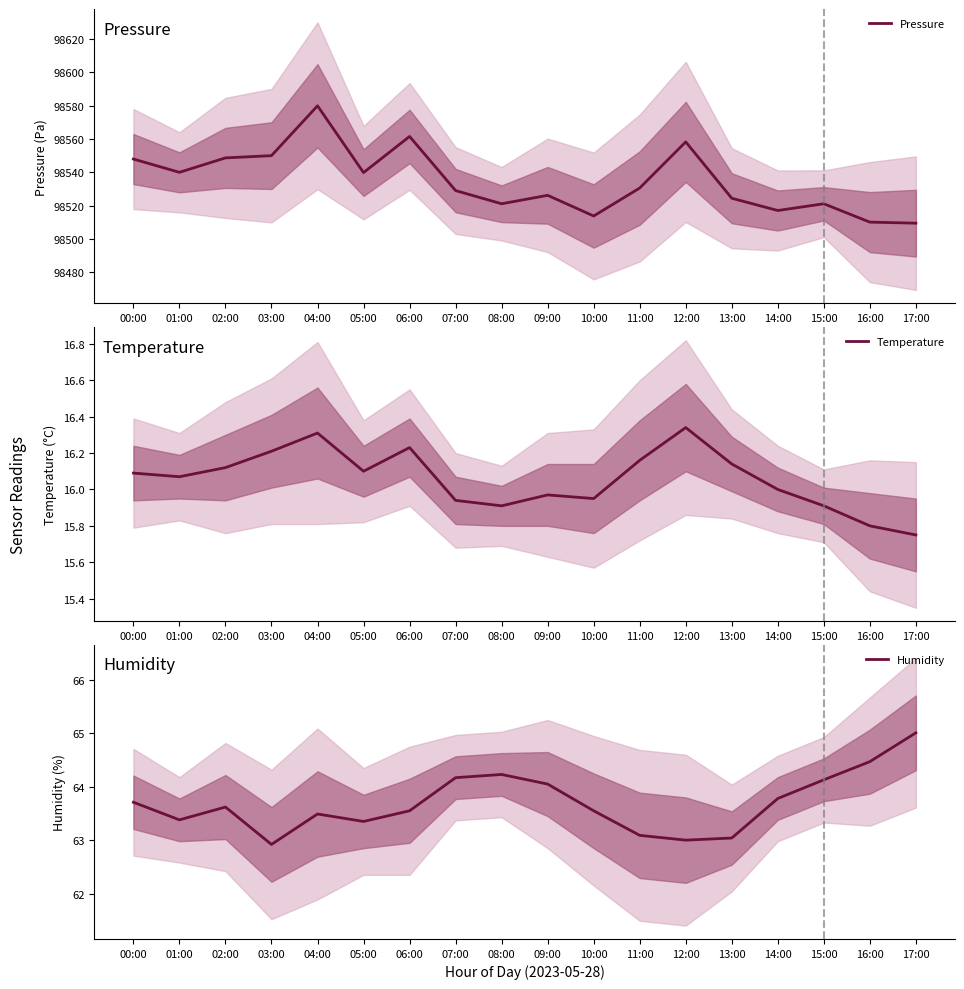

Which series changed the most between 04:00 and 13:00?

Pressure